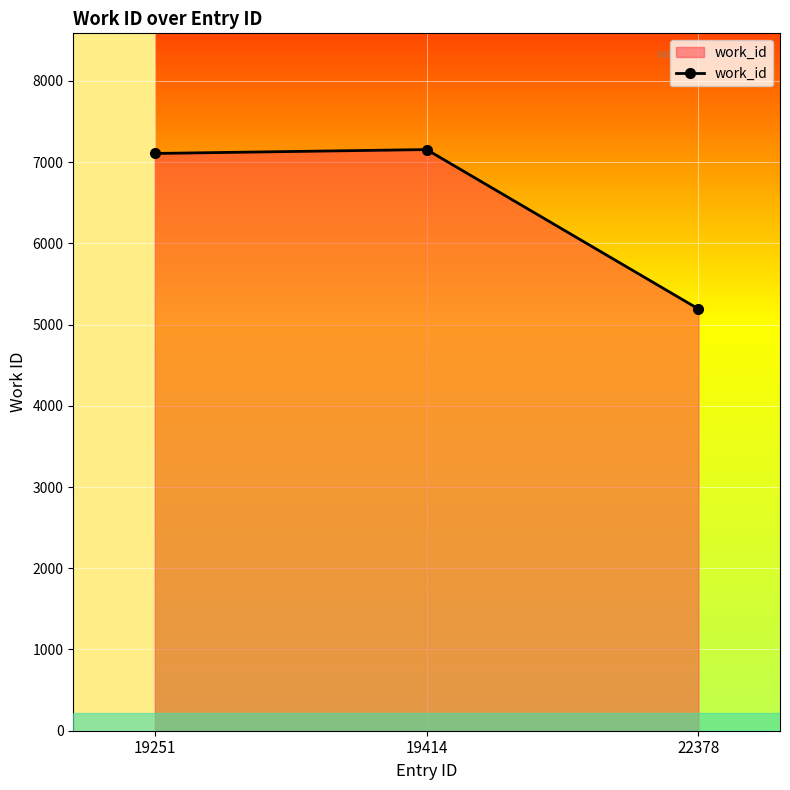

What is the ratio of the value at 22378 to the value at 19414?

0.7